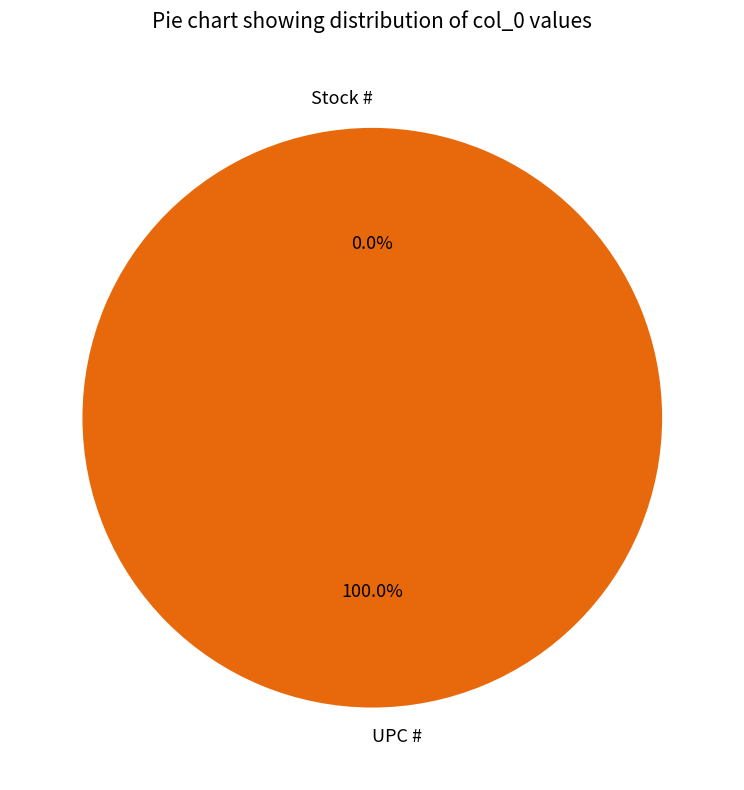

Which has a higher value, Stock # or UPC #?

UPC #